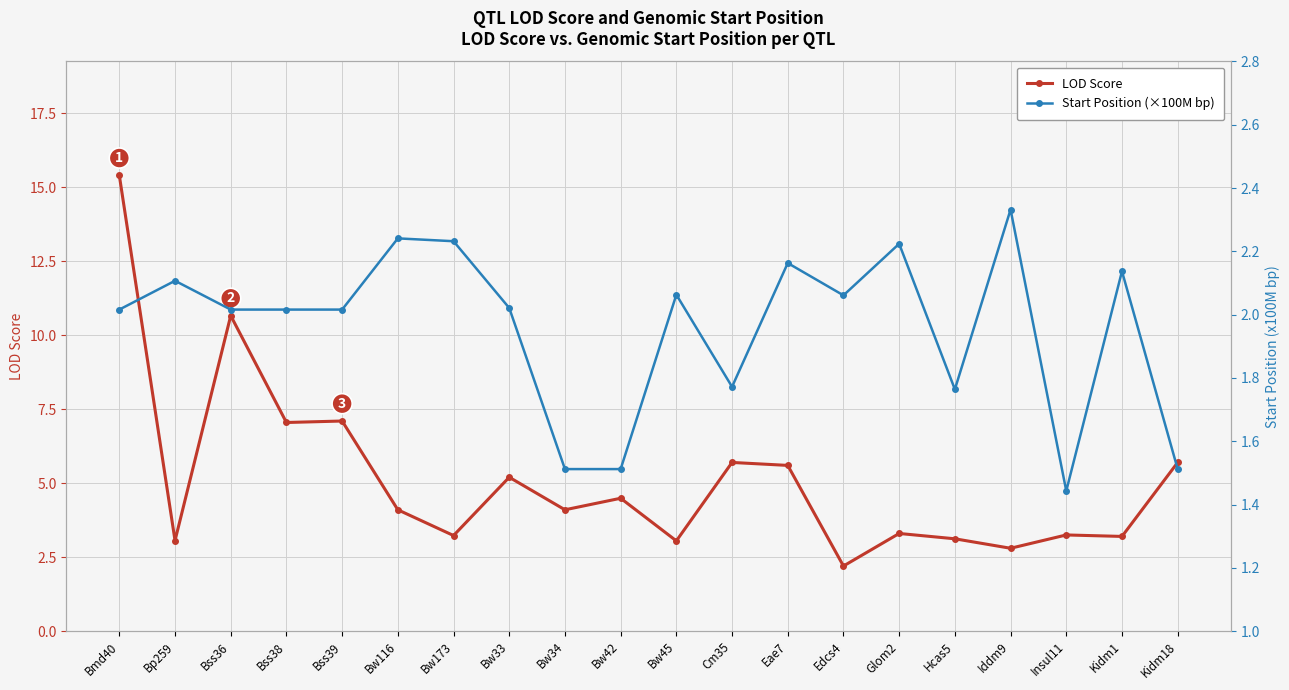

What are all the series names shown in the legend?

LOD Score, Start Position (×100M bp)